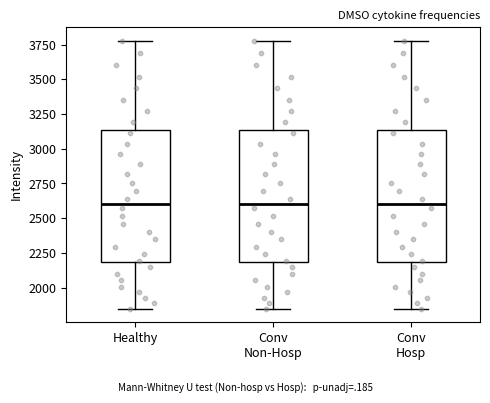

Reading left to right, transcribe this box plot: for each box, give where its median line is, the range the box spans, and where its two whiskers end, as read against the y-axis. The values are not printed on the chart, so give them approximately, as read against the axis.

Healthy: median 2600, box 2200 to 3150, whiskers 1850 to 3800
Conv Non-Hosp: median 2600, box 2200 to 3150, whiskers 1850 to 3800
Conv Hosp: median 2600, box 2200 to 3150, whiskers 1850 to 3800